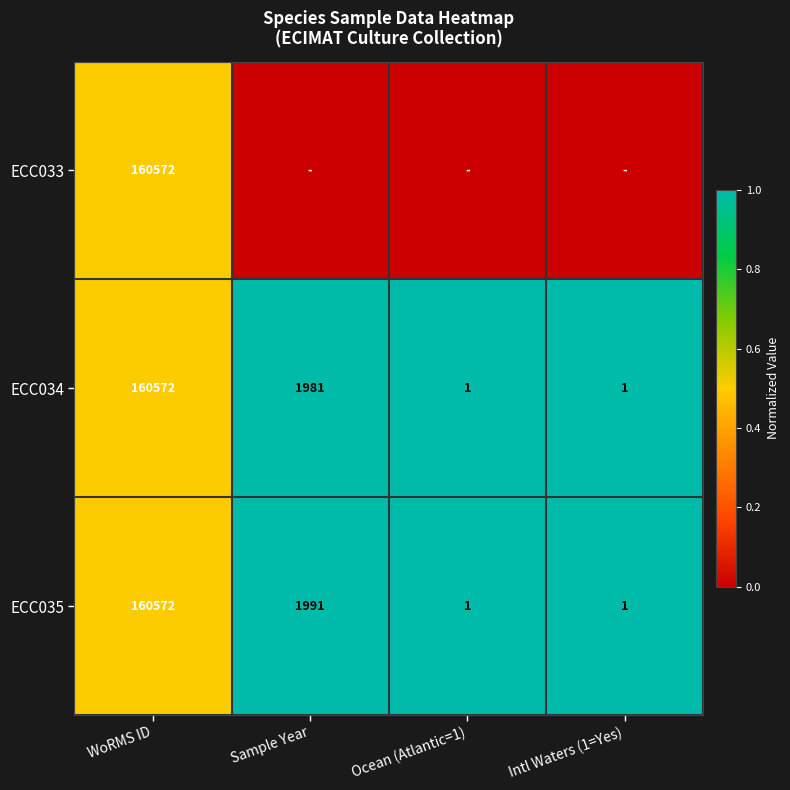

How many data points in ECC035 are less than 1991?

2